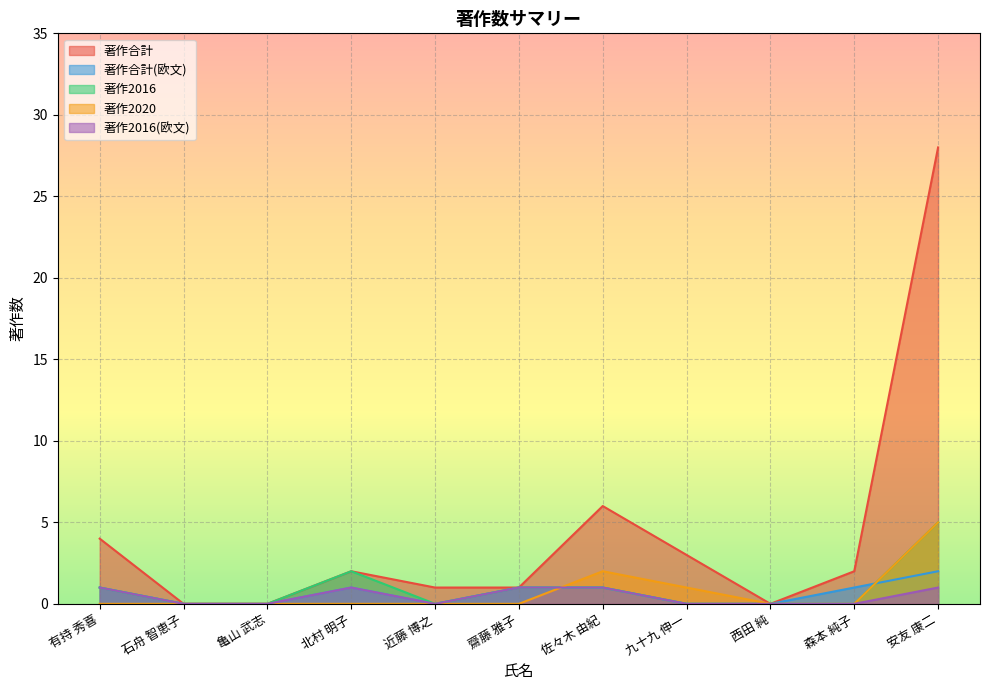

At which label does 著作2016 reach its peak?

安友 康二